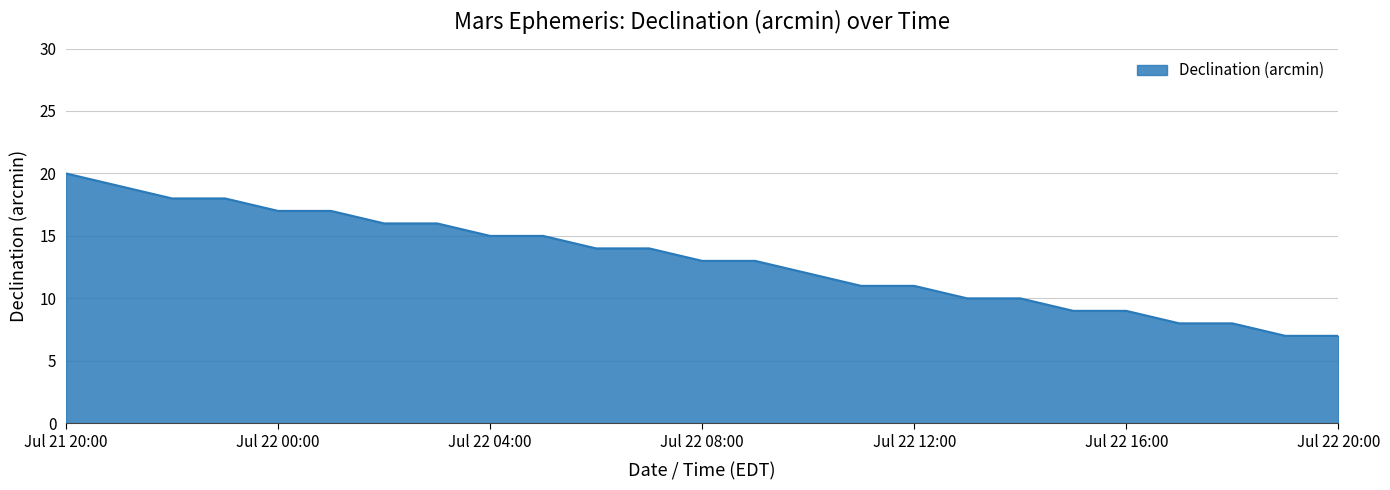

What is the minimum value shown in the chart?

7